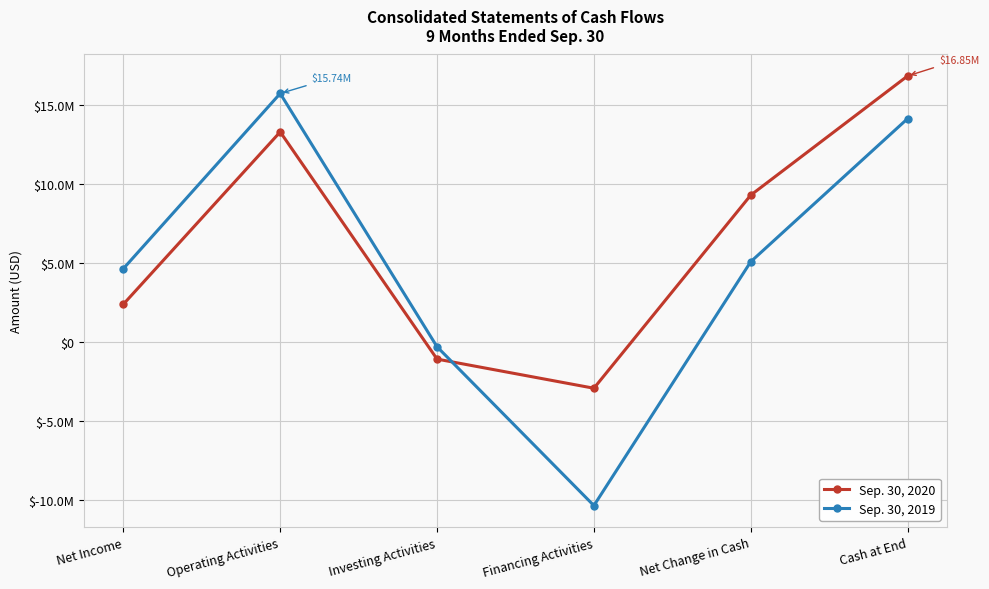

After their last crossing, which series has the higher values: Sep. 30, 2019 or Sep. 30, 2020?

Sep. 30, 2020